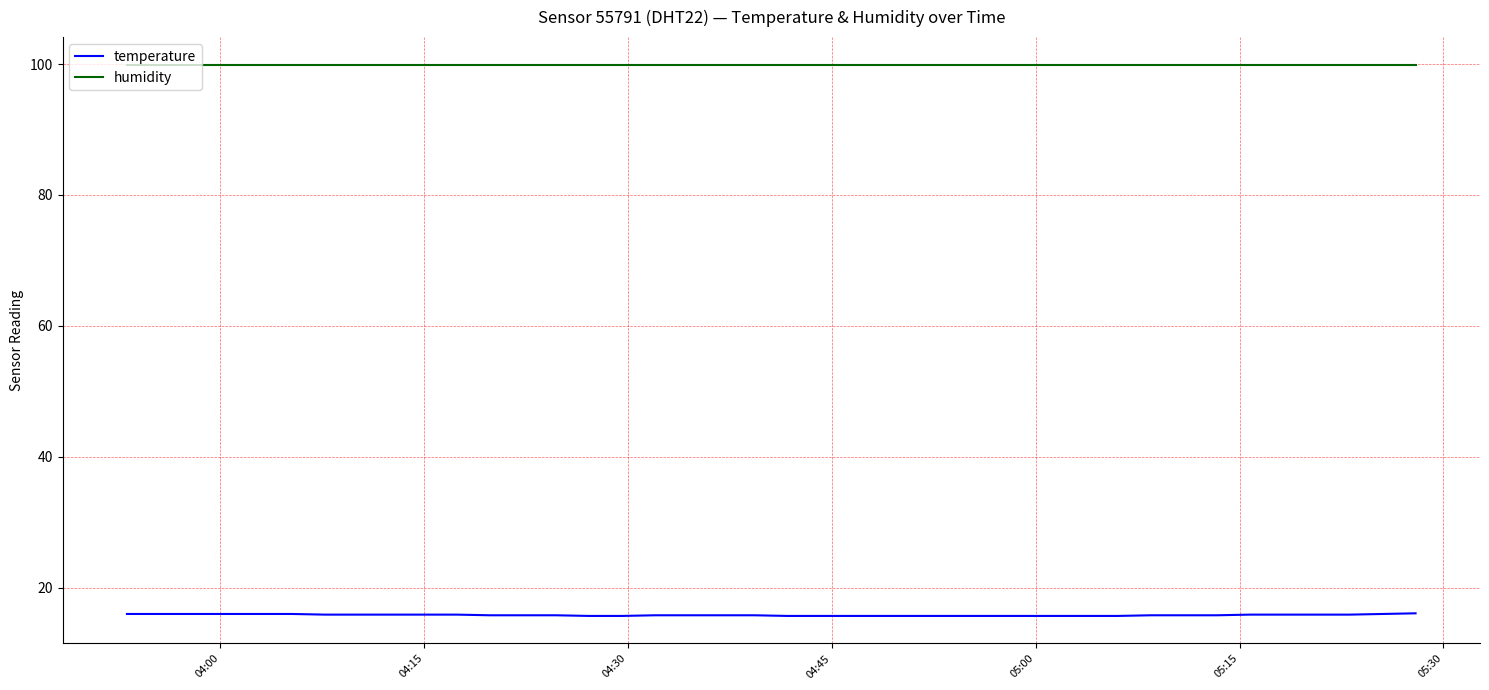

What is the maximum value for temperature?

16.1